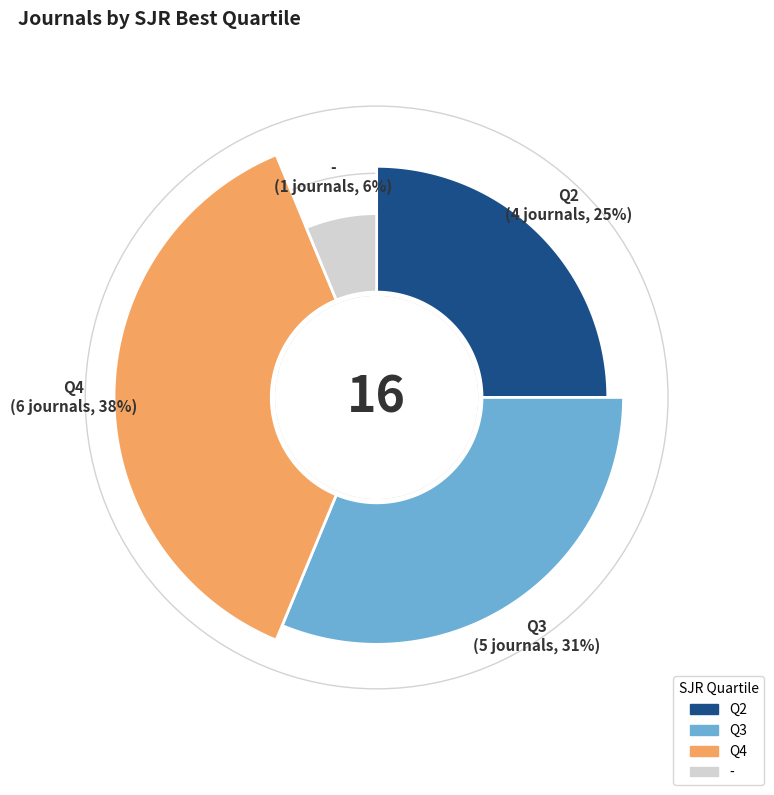

Does Q2 represent more than half of the total?

No